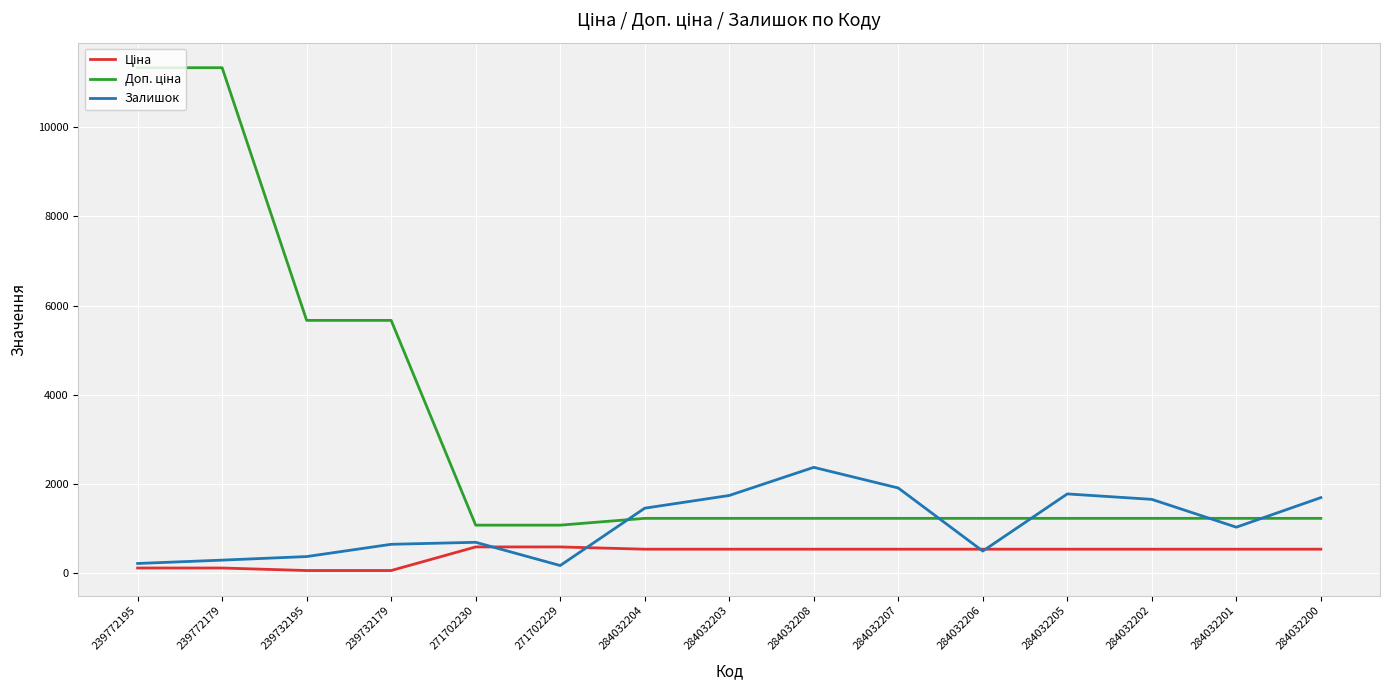

What is the difference between the highest and lowest values at 284032207?

1372.6